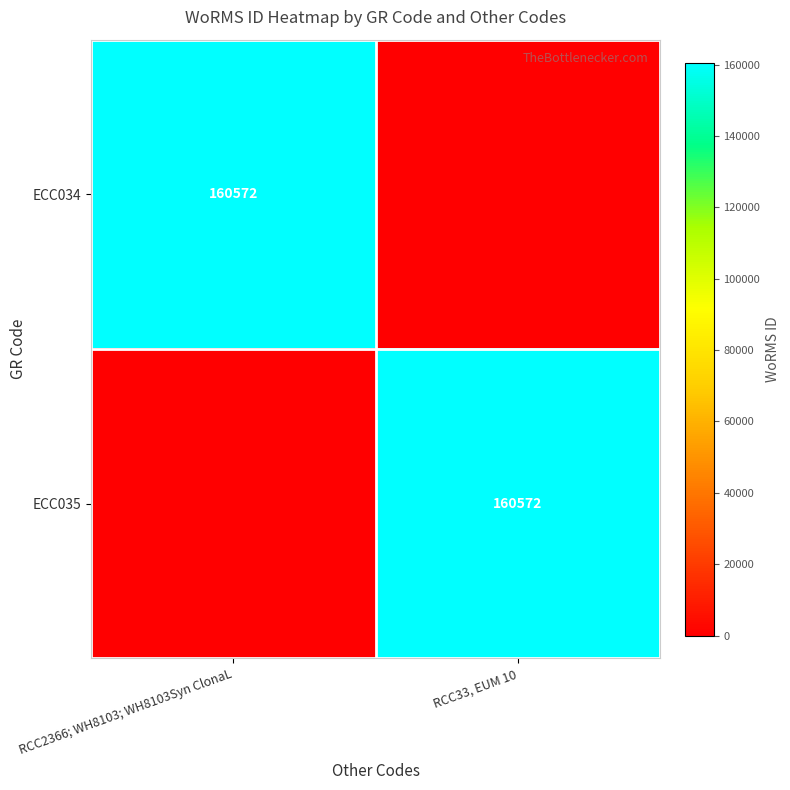

Is it true that ECC034 equals 33292 at RCC2366; WH8103; WH8103Syn ClonaL?

False